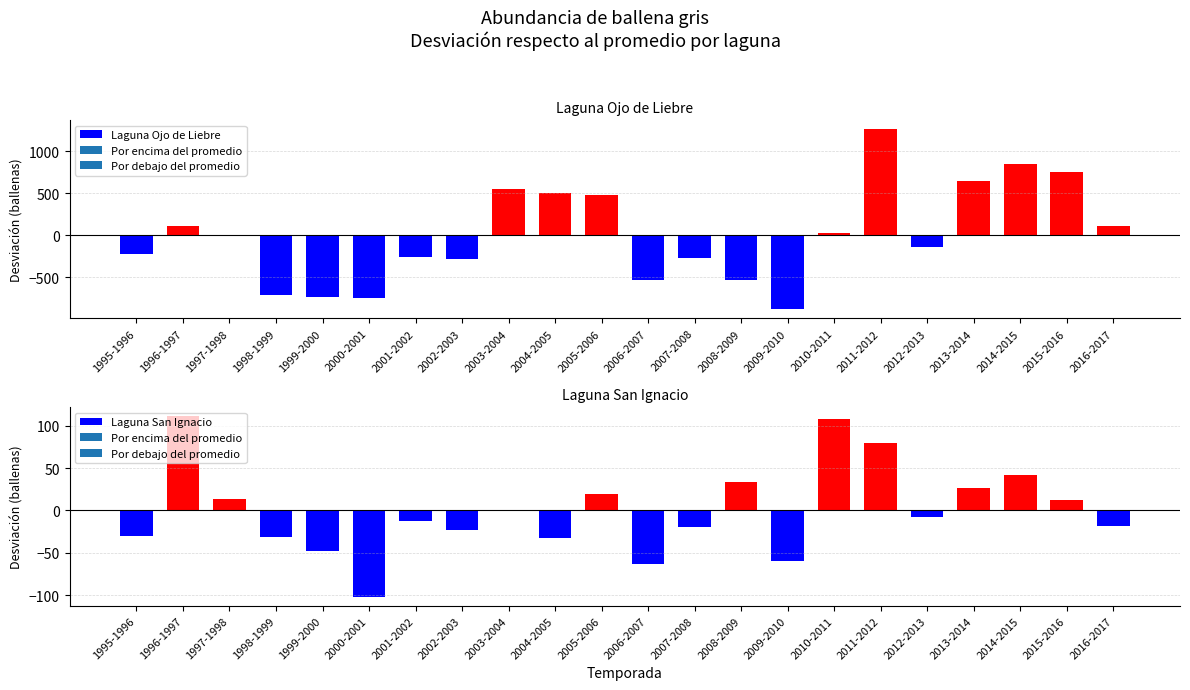

Reading right to left, list all the values displayed in this chart.

Laguna Ojo de Liebre: 2016-2017=115.5	2015-2016=753.5	2014-2015=847.5	2013-2014=649.5	2012-2013=-136.5	2011-2012=1263.5	2010-2011=24.5	2009-2010=-884.5	2008-2009=-528.5	2007-2008=-265.5	2006-2007=-533.5	2005-2006=473.5	2004-2005=502.5	2003-2004=553.5	2002-2003=-282.5	2001-2002=-259.5	2000-2001=-743.5	1999-2000=-736.5	1998-1999=-707.5	1997-1998=3.5	1996-1997=111.5	1995-1996=-220.5
Laguna San Ignacio: 2016-2017=-18.0	2015-2016=12.0	2014-2015=42.0	2013-2014=27.0	2012-2013=-8.0	2011-2012=80.0	2010-2011=108.0	2009-2010=-60.0	2008-2009=34.0	2007-2008=-20.0	2006-2007=-63.0	2005-2006=20.0	2004-2005=-33.0	2003-2004=-1.0	2002-2003=-23.0	2001-2002=-12.0	2000-2001=-102.0	1999-2000=-48.0	1998-1999=-31.0	1997-1998=14.0	1996-1997=111.0	1995-1996=-30.0